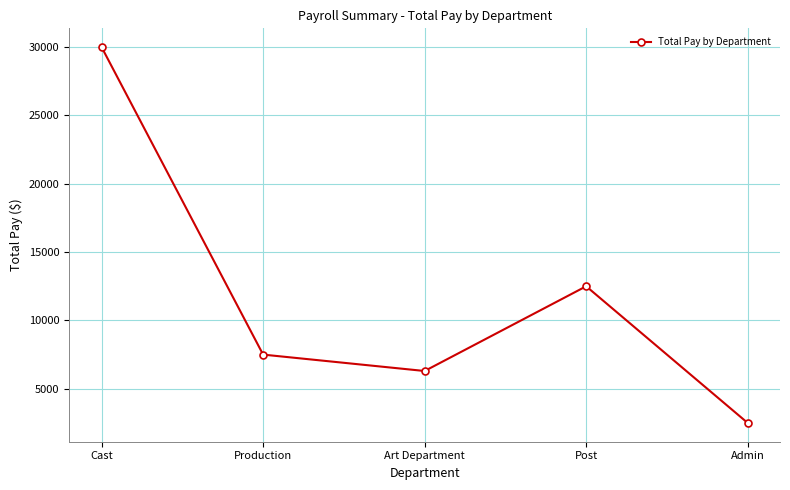

How many interior local valleys (lower than both neighbors) does the data have?

1